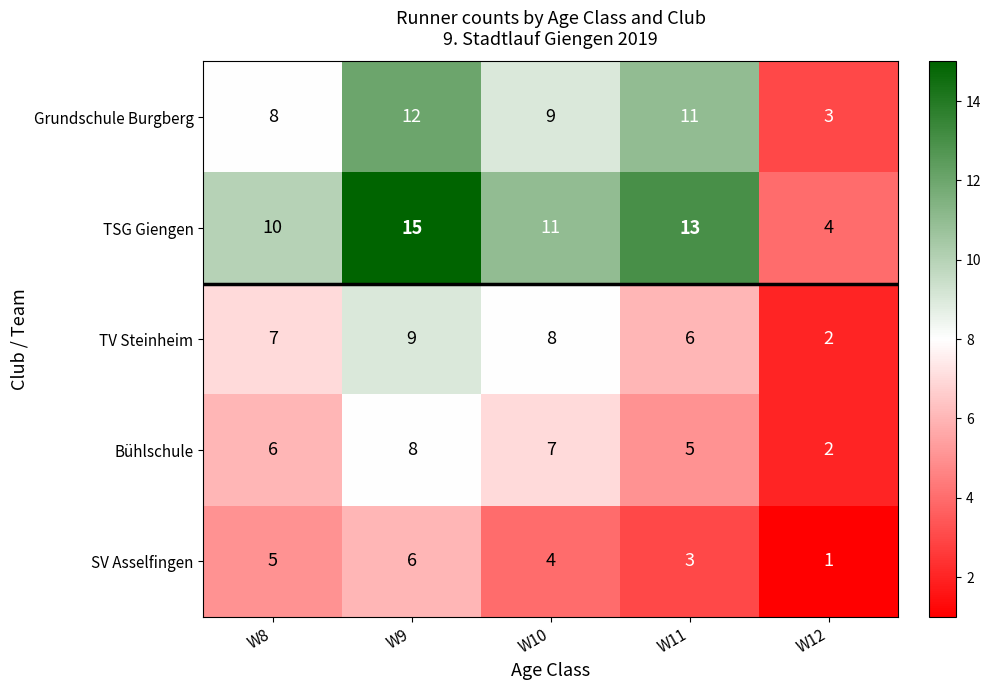

At which label does Grundschule Burgberg reach its peak?

W9